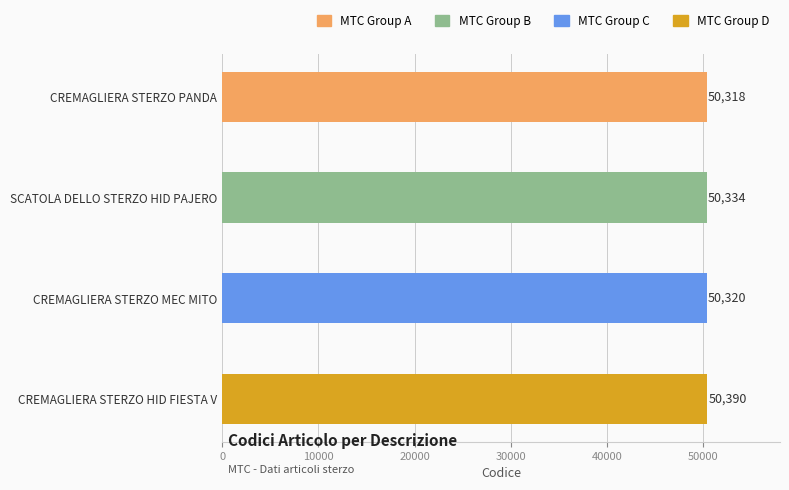

Which has a higher value, SCATOLA DELLO STERZO HID PAJERO or CREMAGLIERA STERZO HID FIESTA V?

CREMAGLIERA STERZO HID FIESTA V